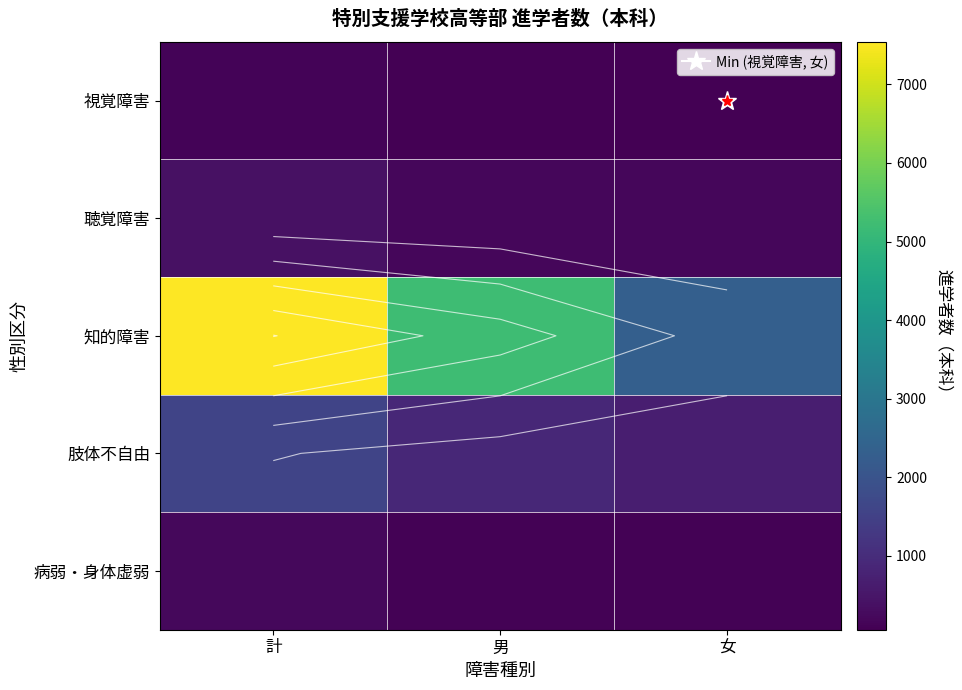

How many 病弱・身体虚弱 values are between 92 and 210?

3